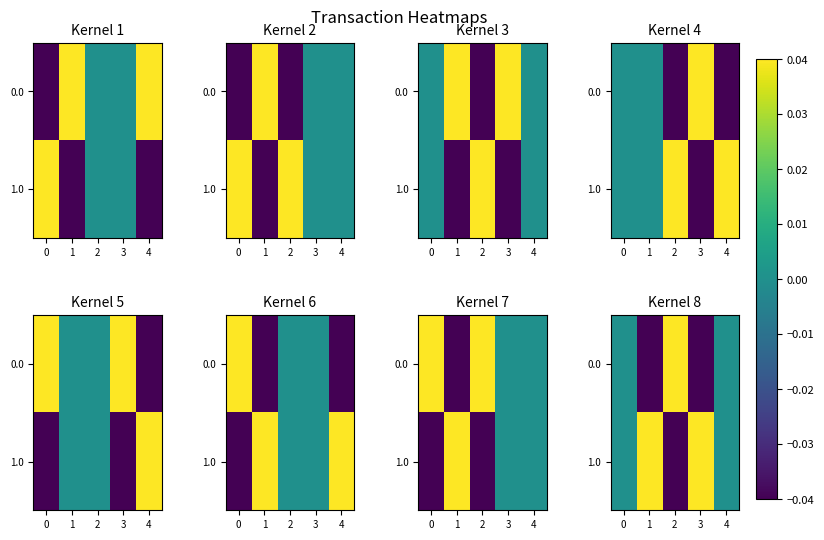

The value of 1.0 at 4 is 0.0. True or false?

True